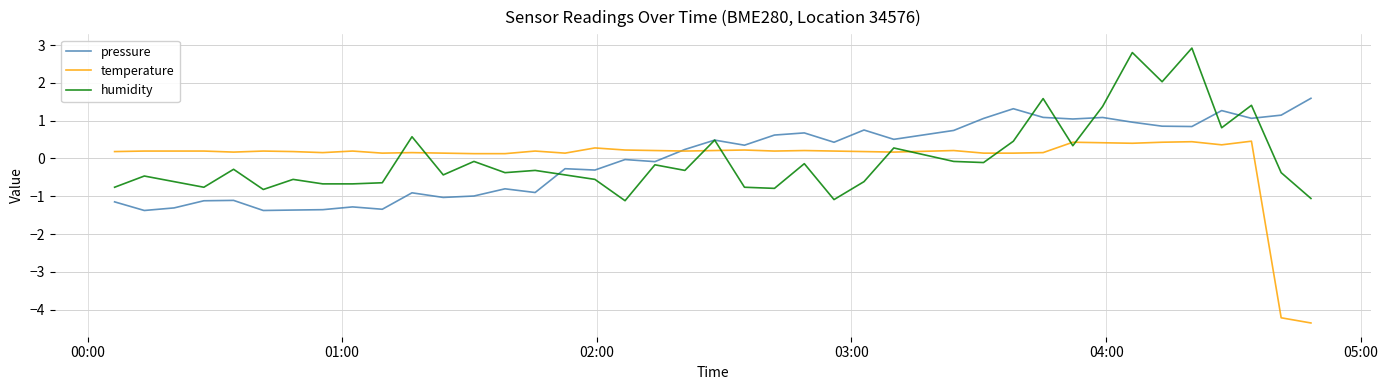

How many lines are shown in the chart?

3